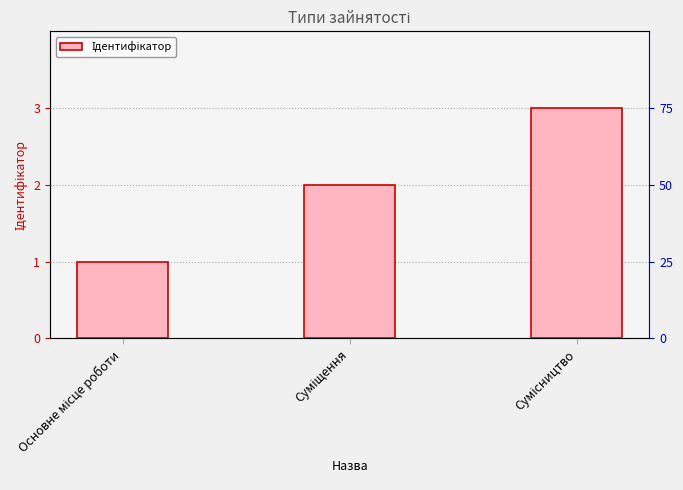

Reading right to left, list all the values displayed in this chart.

Сумісництво=3	Суміщення=2	Основне місце роботи=1